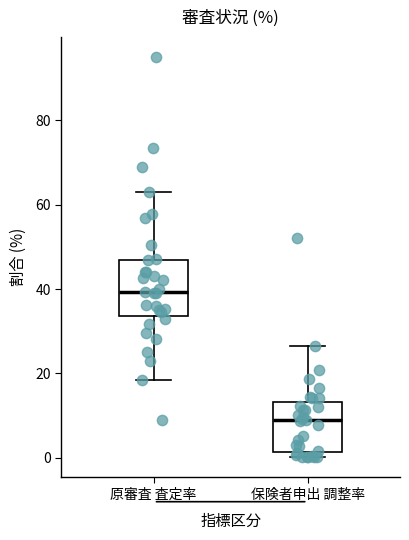

Which box has the lowest median line?

保険者申出 調整率